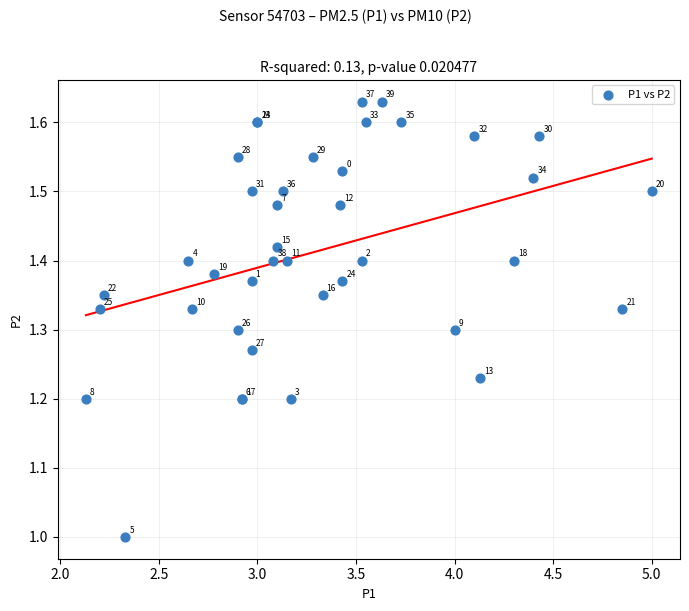

What Y value in the scatter plot is closest to 1?

1.0